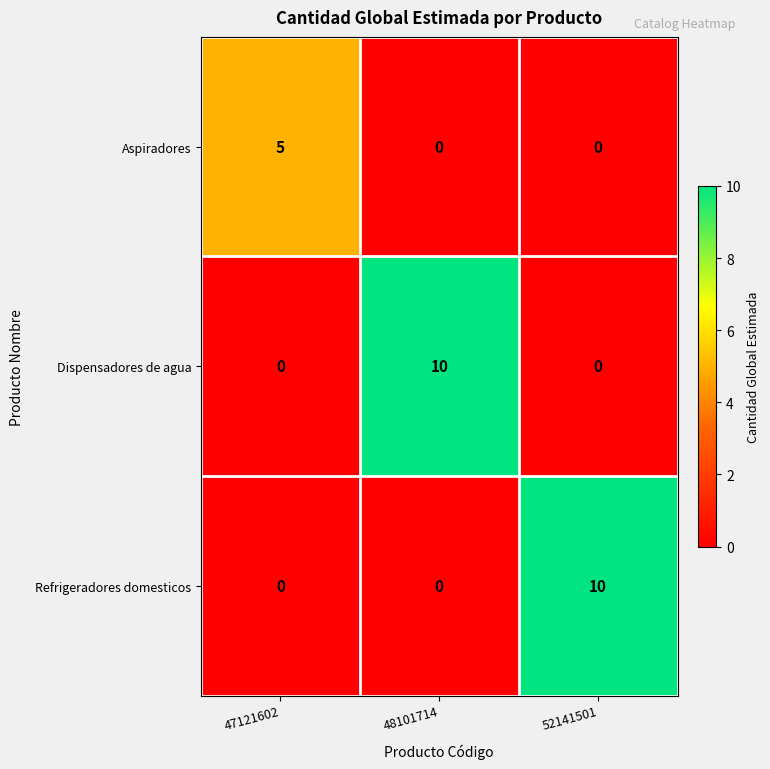

True or false: Aspiradores has a value of 2 at 48101714.

False